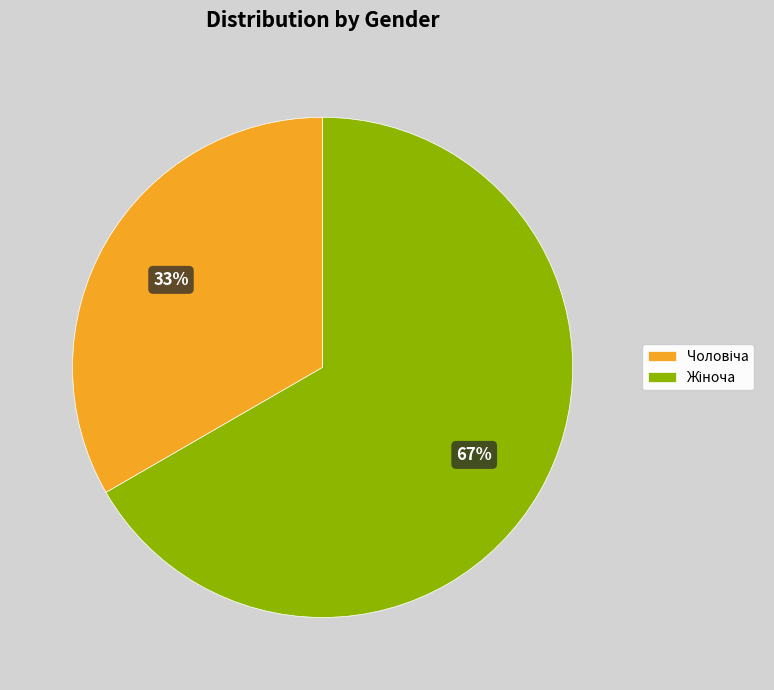

To the nearest percent, what is the average slice percentage?

50%